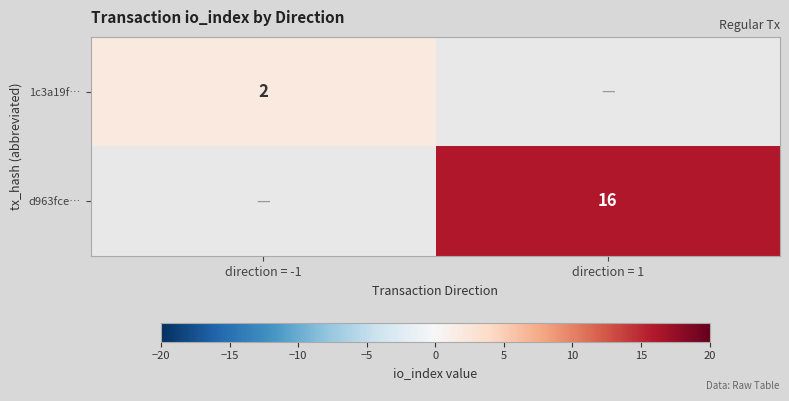

True or false: d963fce… has a value of 4.8 at direction = 1.

False